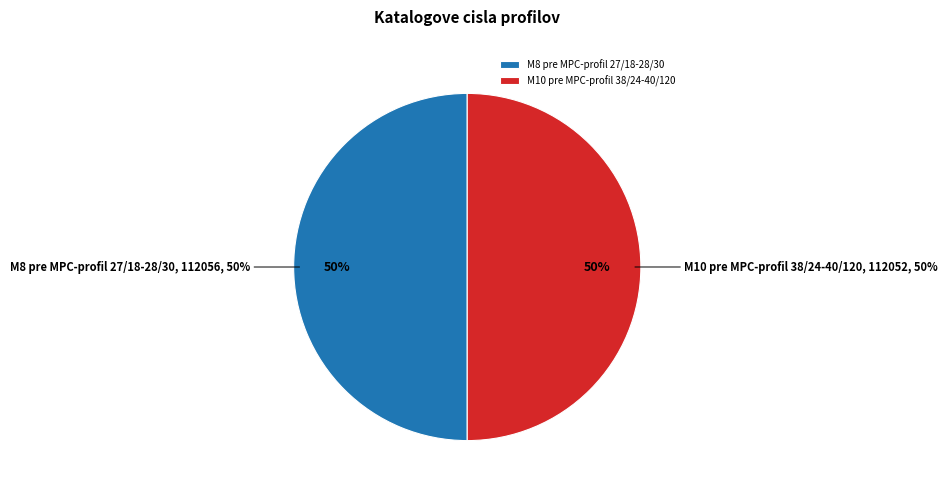

Is M8 pre MPC-profil 27/18-28/30 the majority of the pie?

Yes